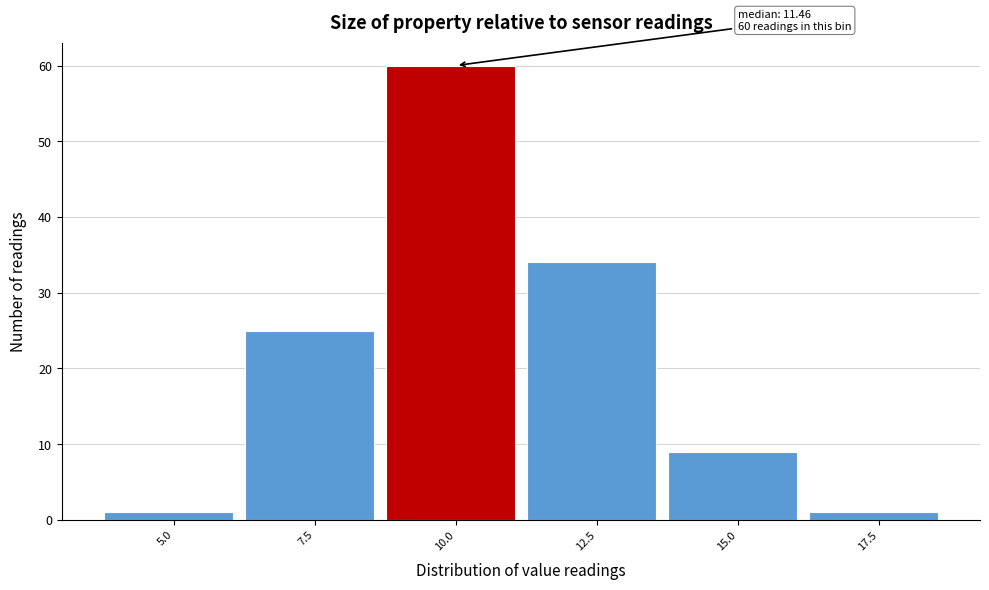

Reading left to right, transcribe all the data shown in this chart.

1	25	60	34	9	1